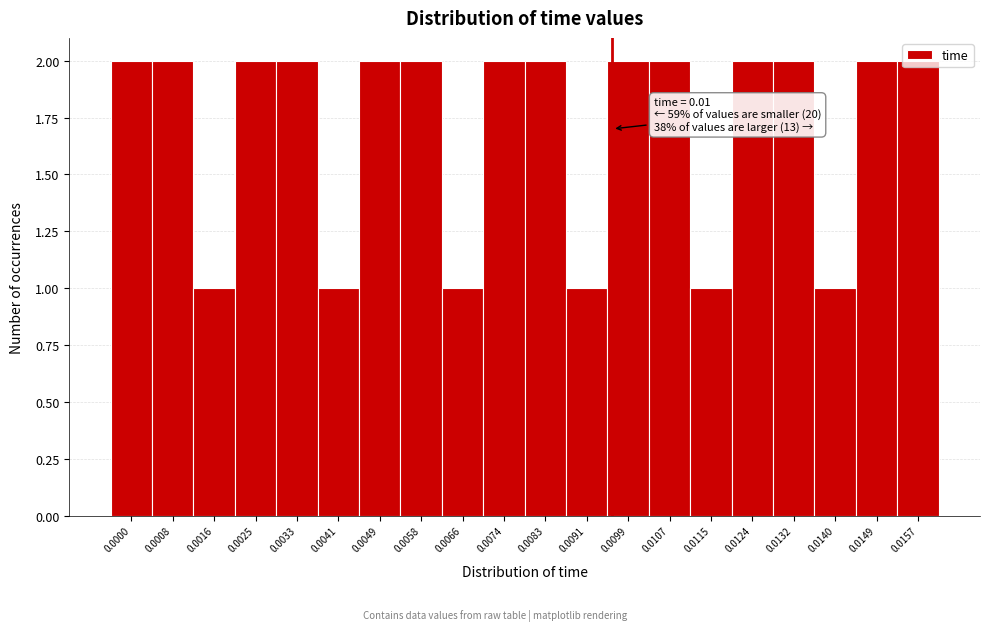

What is the value of the 4th bar from the left?

2